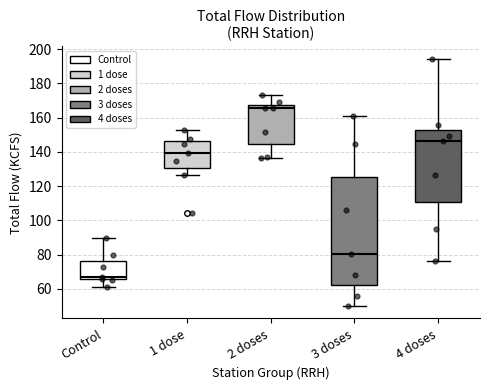

Which box's median line is the lowest?

Control